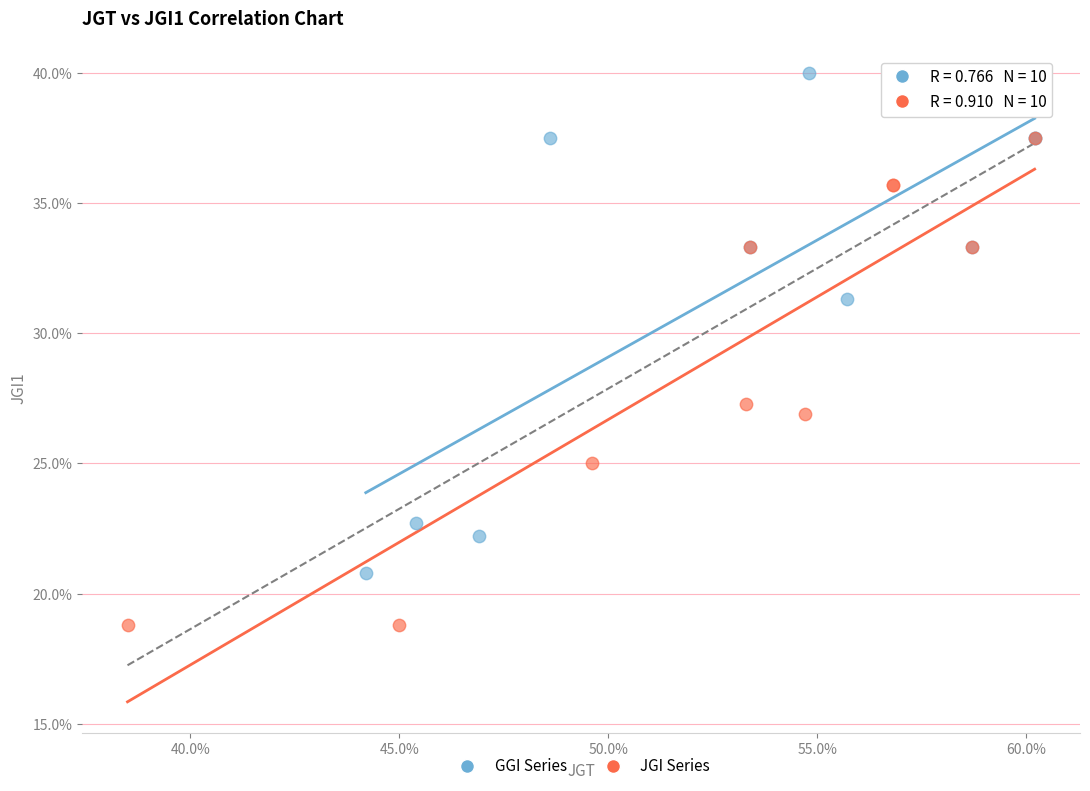

Which series has the largest Y range (max minus min)?

GGI Series